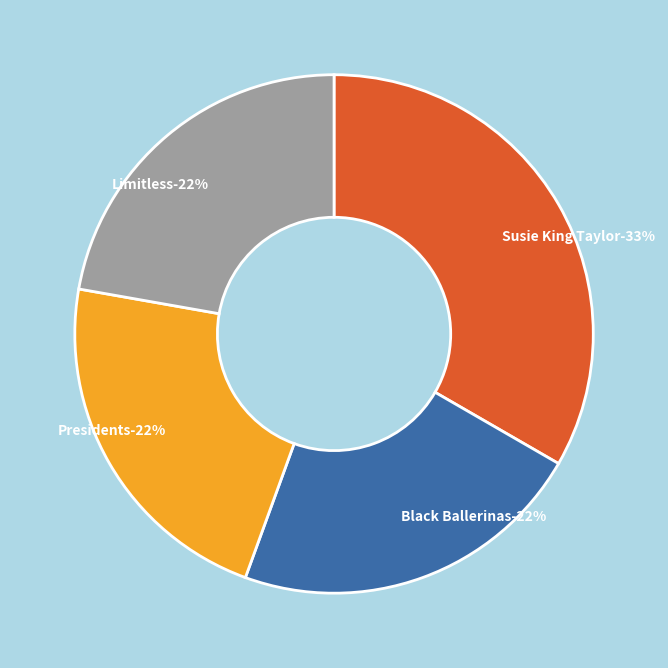

Does any single category account for the majority?

No